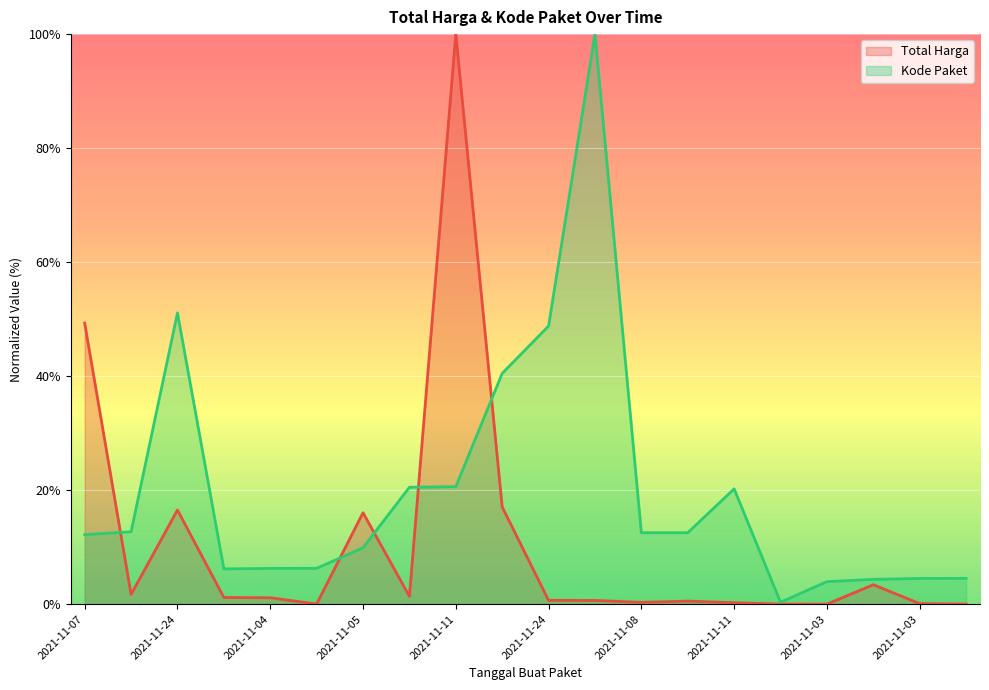

How many lines are shown in the chart?

2